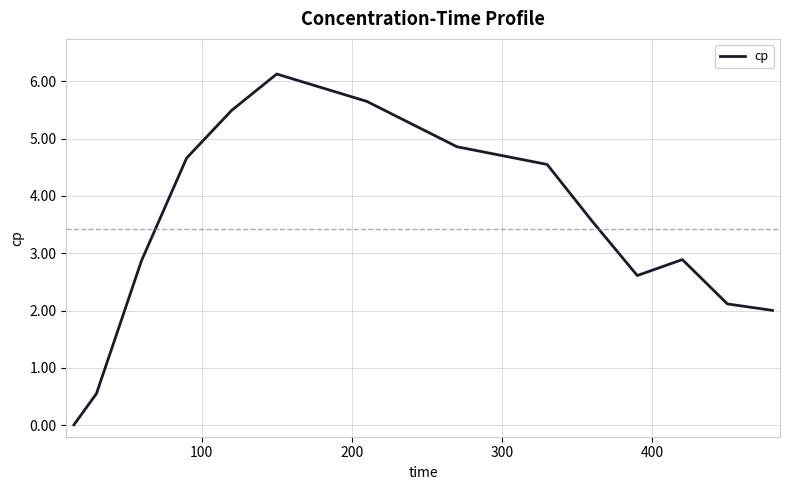

How many values are below 3?

7